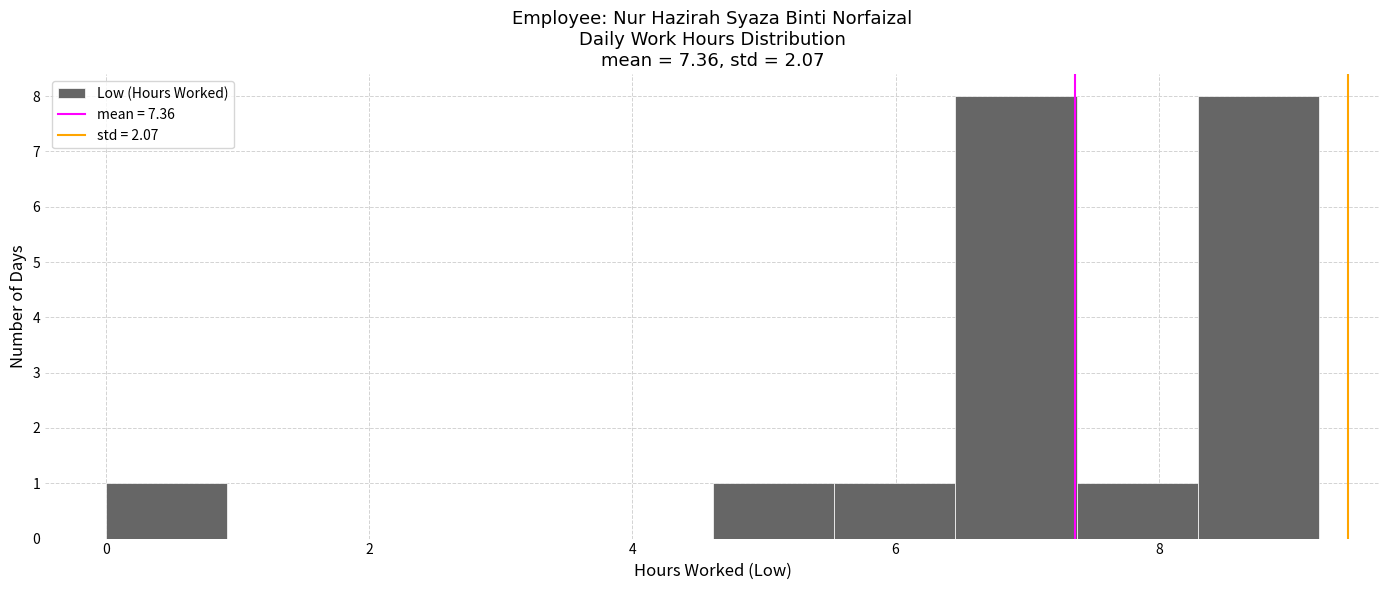

What is the height of the bar covering 7.4 to 8.2 on the x-axis? Neither the bar edges nor the heights are printed on the chart, so give them approximately, as read against the axes.

1